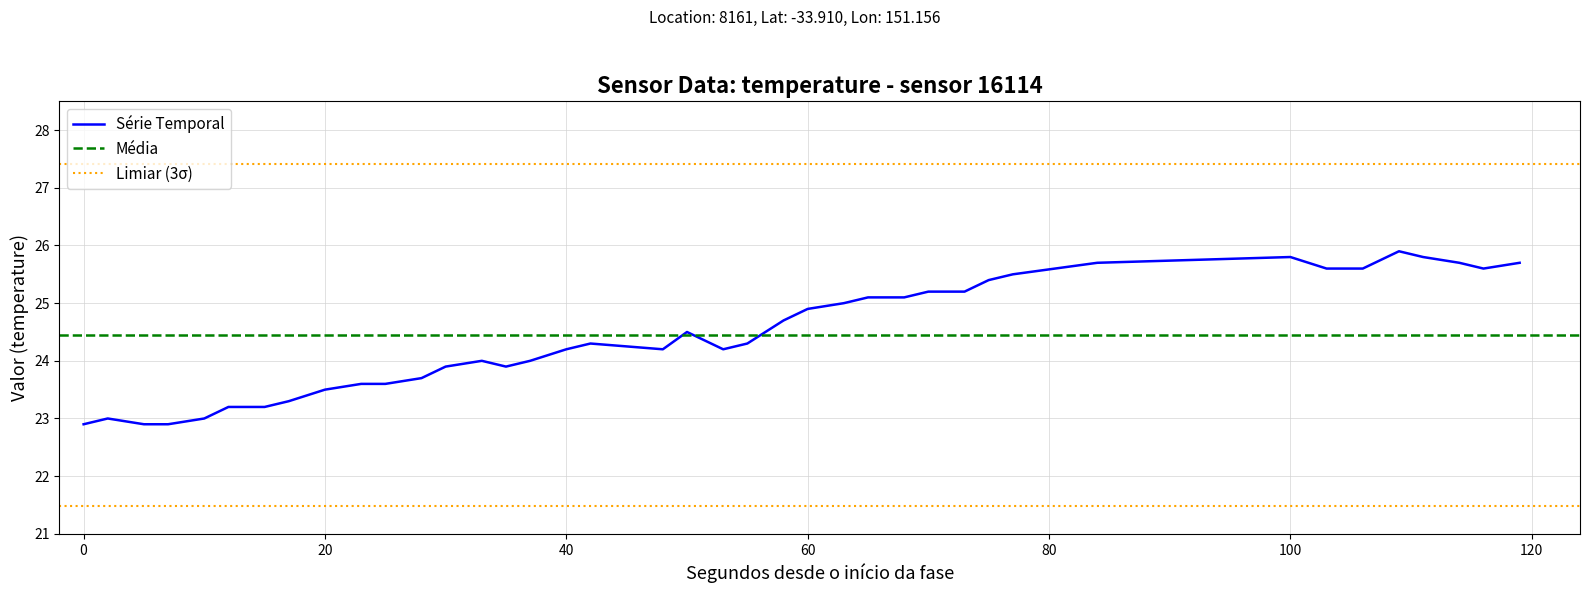

What is the minimum value for Série Temporal?

22.9